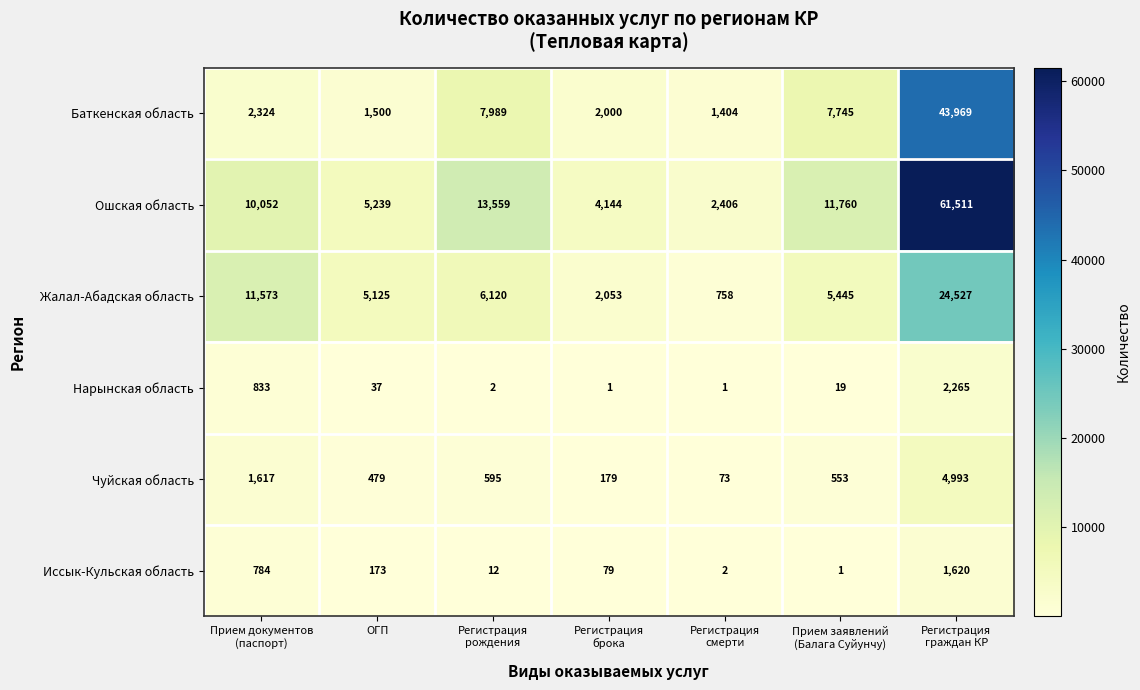

List the series in order of their peak value, lowest first.

Иссык-Кульская область, Нарынская область, Чуйская область, Жалал-Абадская область, Баткенская область, Ошская область